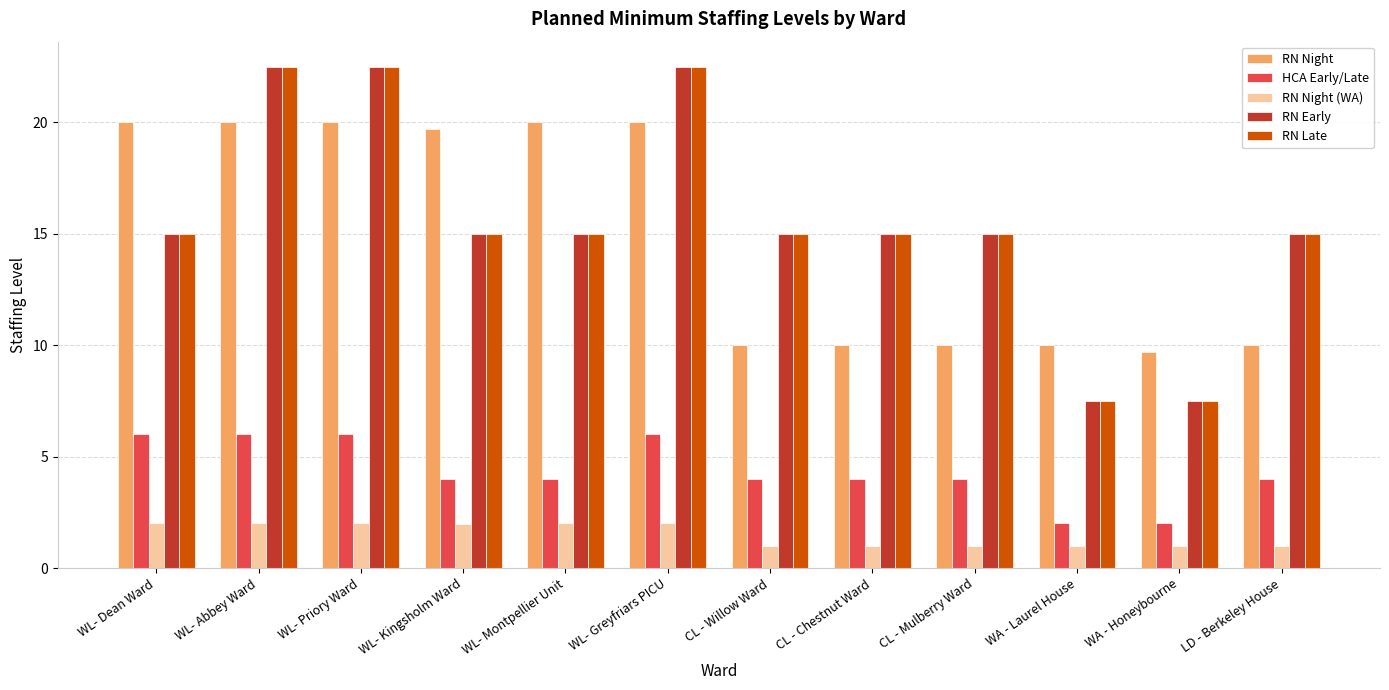

The RN Night series shows 4.7 at WL- Priory Ward. True or false?

False